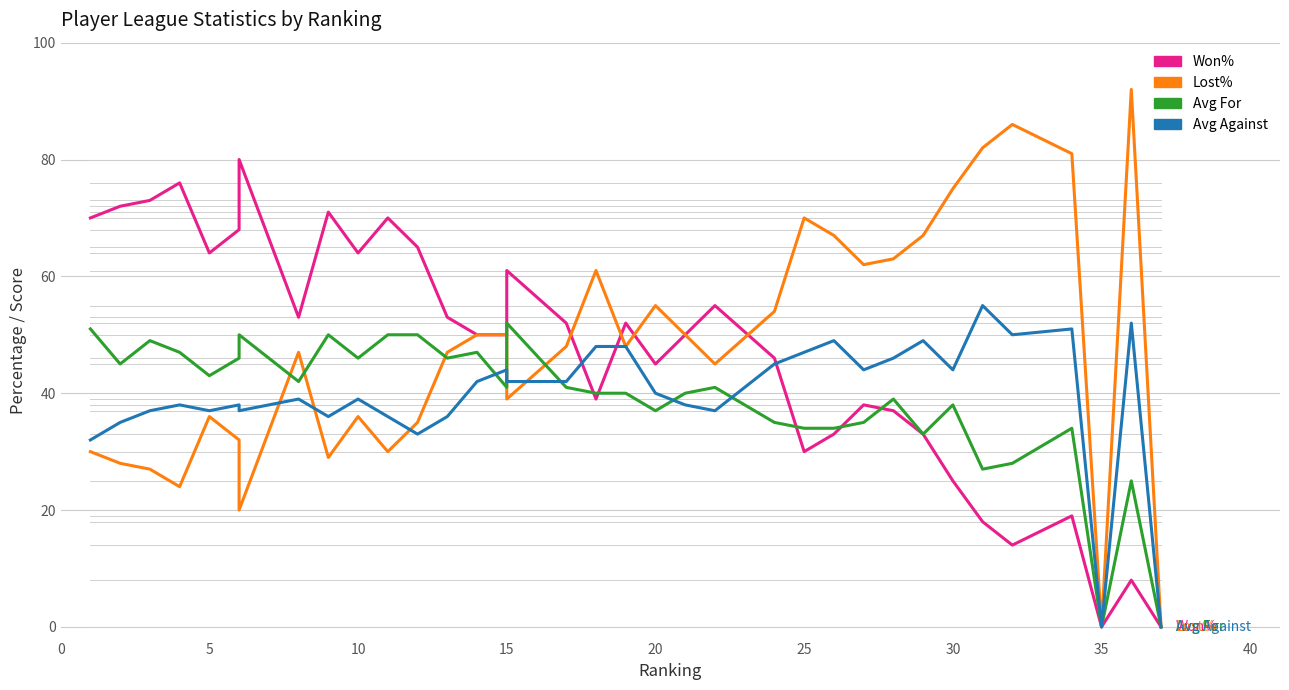

What is the average value of the Won% series?

47